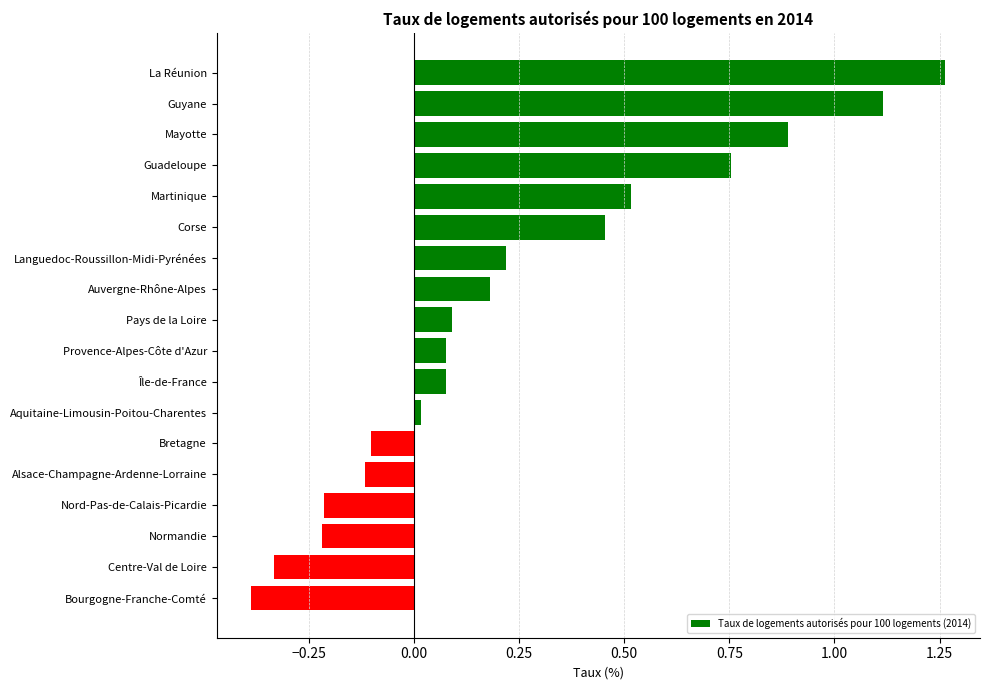

True or false: the data shows 0.1 at Pays de la Loire.

True